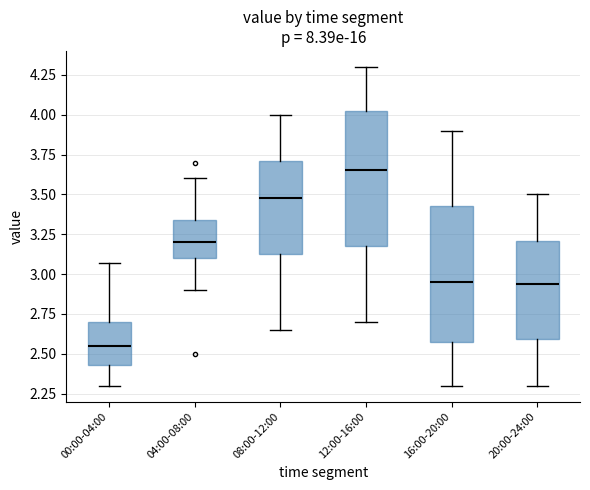

Reading left to right, read every box against the y-axis: the position of its median line, the range the box covers, and the ends of its whiskers. The values are not printed on the chart, so give them approximately, as read against the axis.

00:00-04:00: median 2.55, box 2.45 to 2.70, whiskers 2.30 to 3.05
04:00-08:00: median 3.20, box 3.10 to 3.35, whiskers 2.90 to 3.60
08:00-12:00: median 3.50, box 3.15 to 3.70, whiskers 2.65 to 4.00
12:00-16:00: median 3.65, box 3.20 to 4.05, whiskers 2.70 to 4.30
16:00-20:00: median 2.95, box 2.60 to 3.45, whiskers 2.30 to 3.90
20:00-24:00: median 2.95, box 2.60 to 3.20, whiskers 2.30 to 3.50